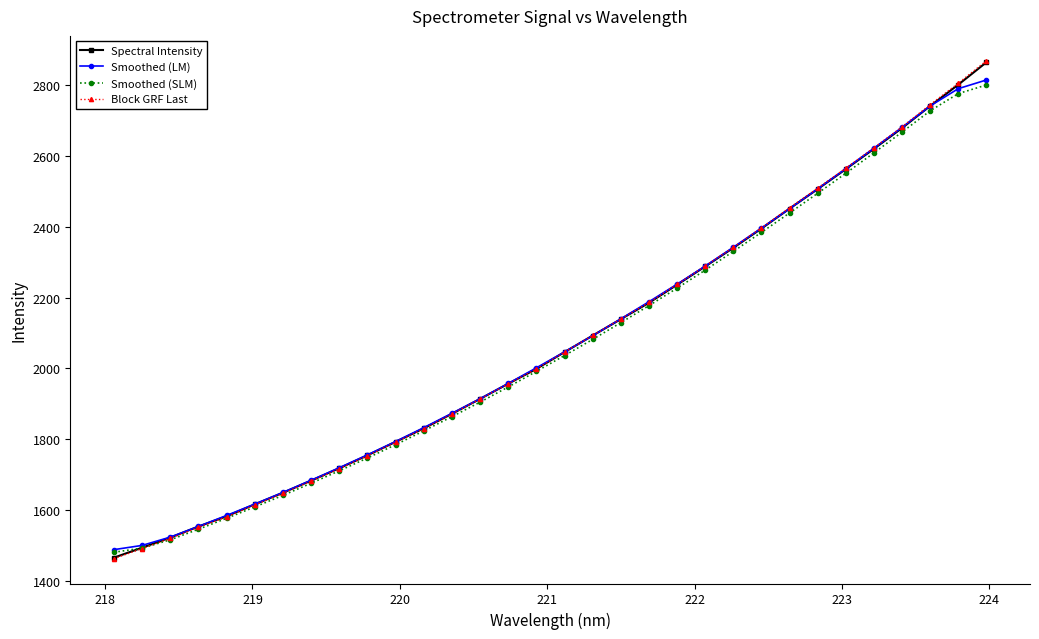

What is the difference between the maximum and minimum values in the Spectral Intensity series?

1398.3